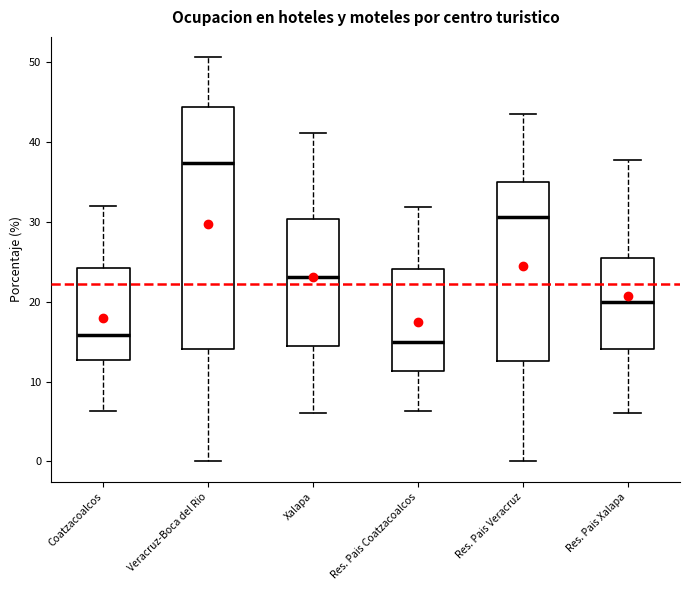

Where does the median line of the box for Xalapa sit on the y-axis? The values are not printed on the chart, so give them approximately, as read against the axis.

23